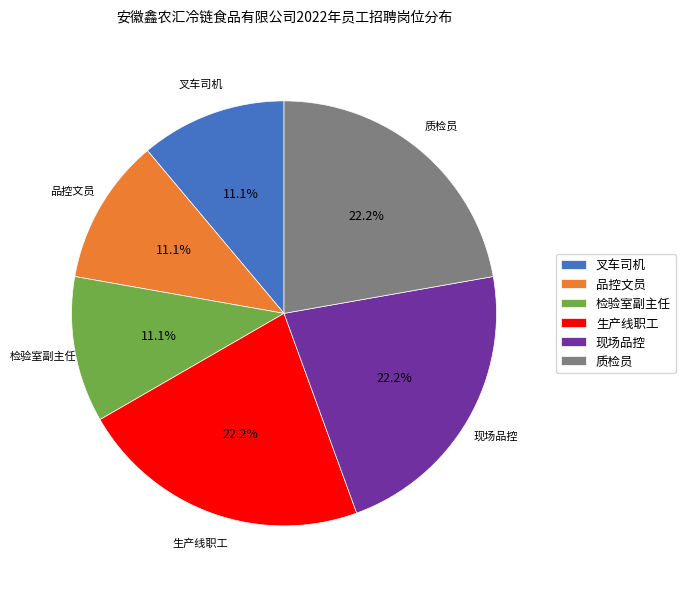

Combined, what portion of the pie is 检验室副主任 and 生产线职工?

33.3%